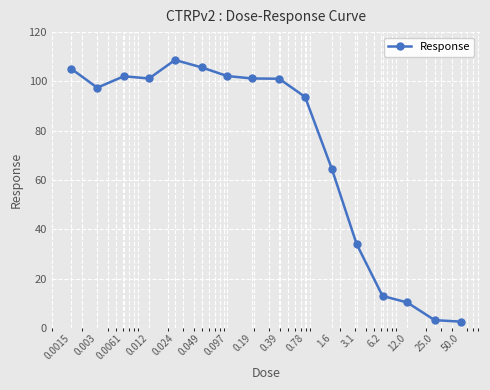

What is the average value?

71.6